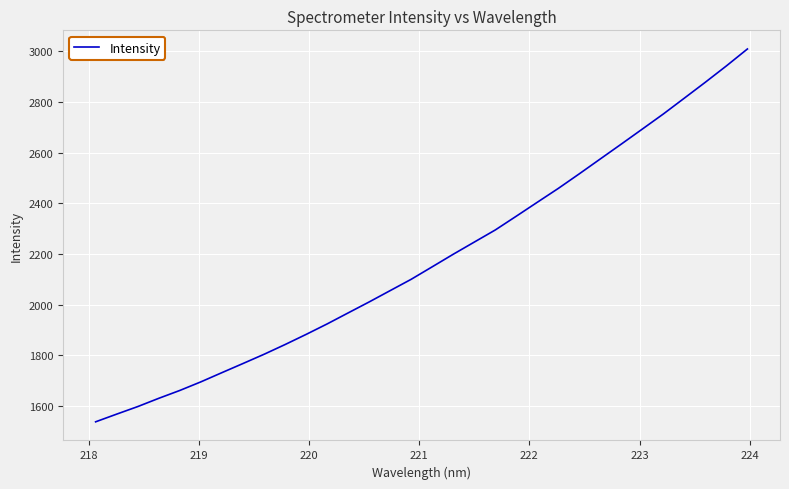

What is the minimum value shown in the chart?

1536.5